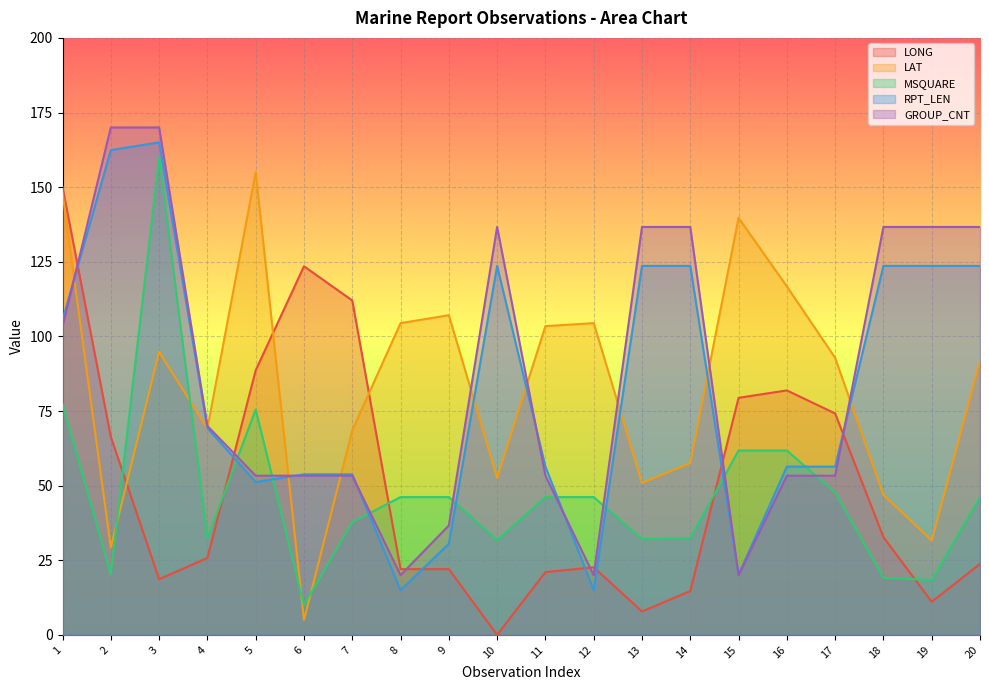

What is the value of the LAT point at the 3rd from the left?

94.8